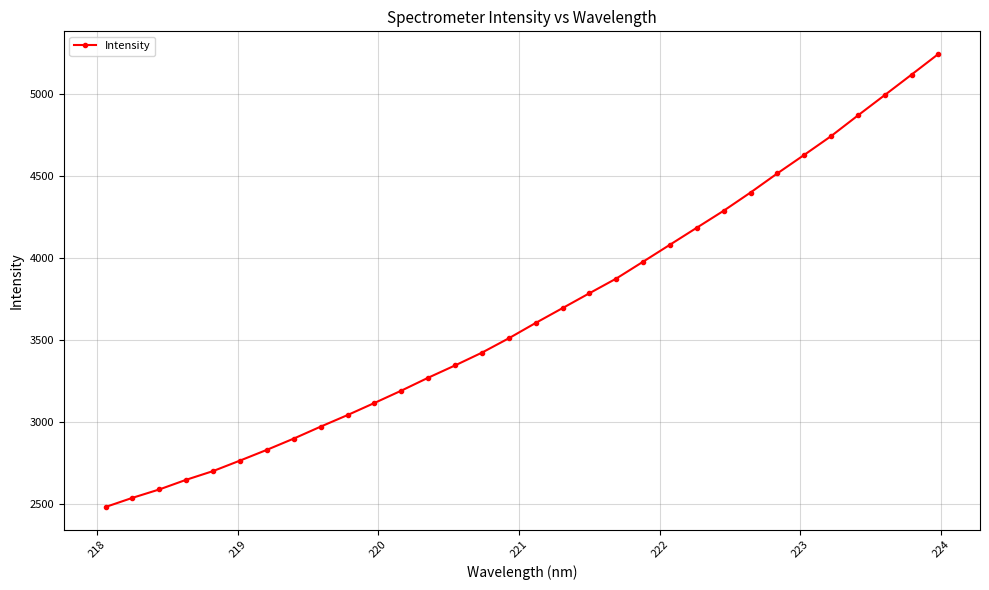

What is the value of the 1st point from the left?

2484.0